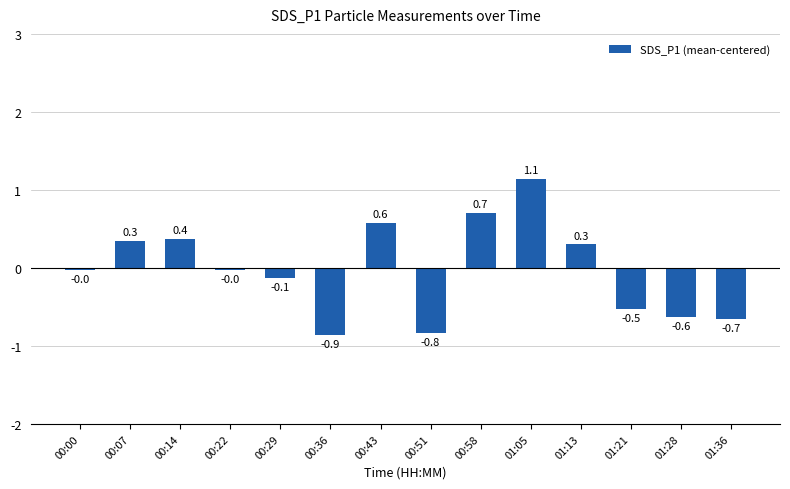

What is the value of the 13th bar from the left?

-0.6